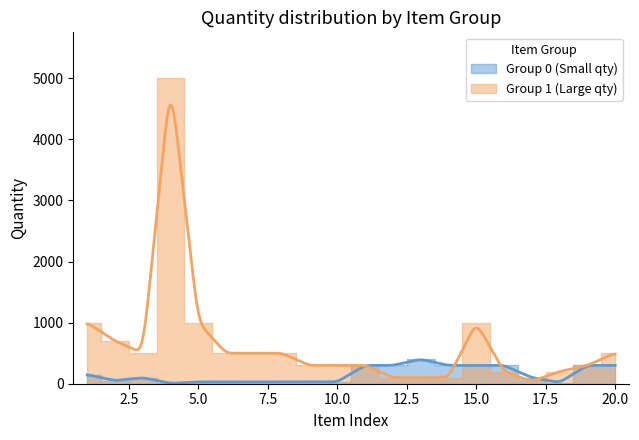

Where does the Group 1 (Large qty) series first go above 500?

1